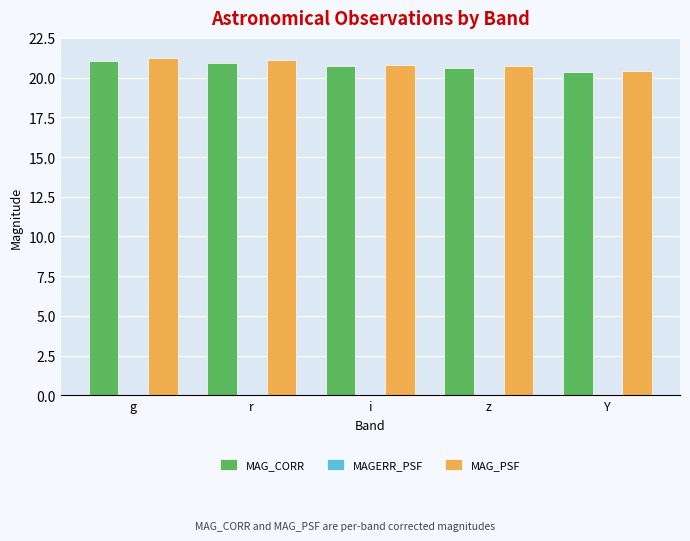

Is it true that MAG_PSF equals 4.3 at z?

False